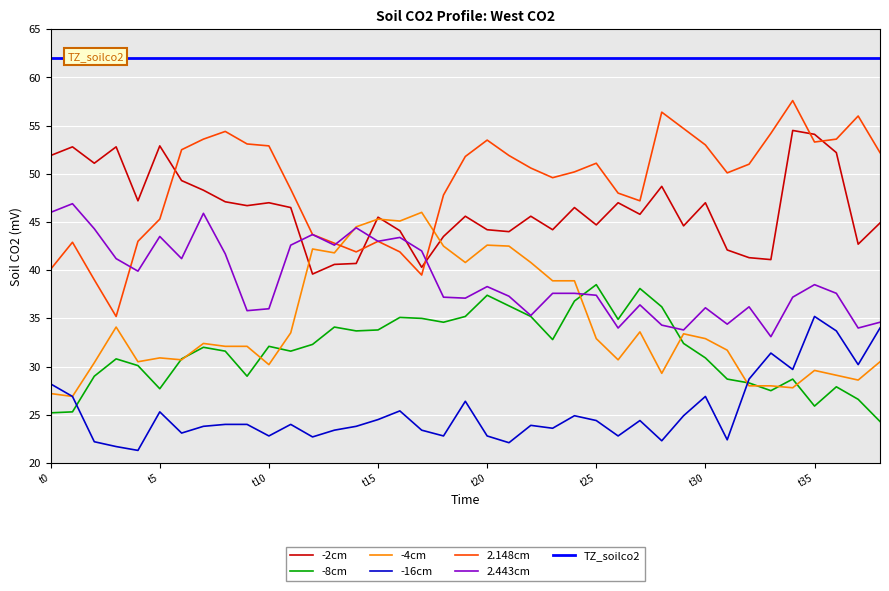

What is the maximum value for 2.148cm?

57.6